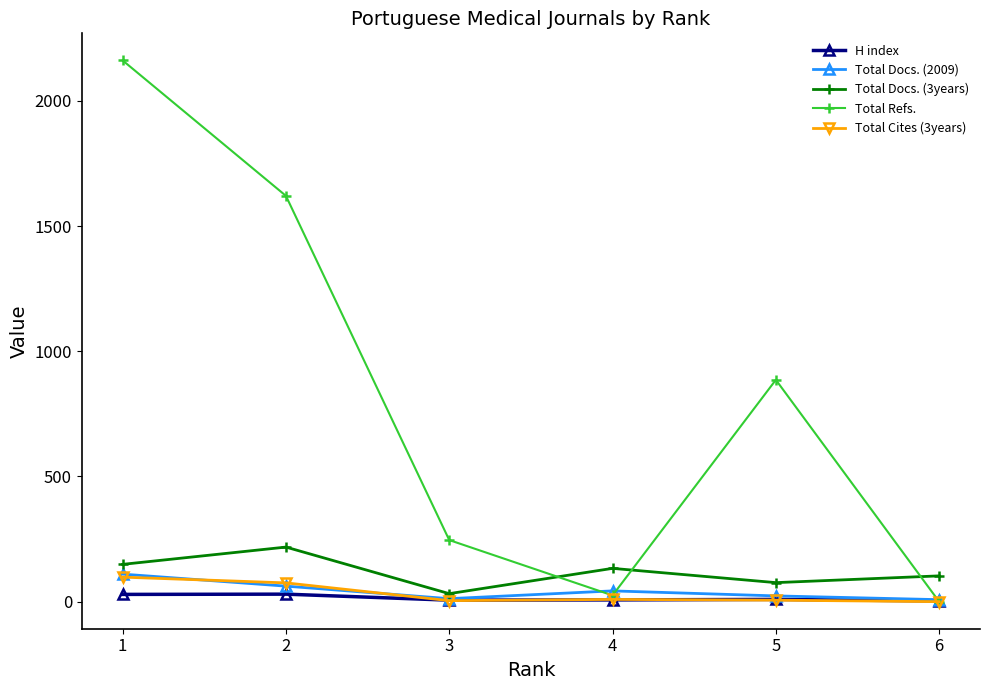

Between 5 and 4, which is larger?

5